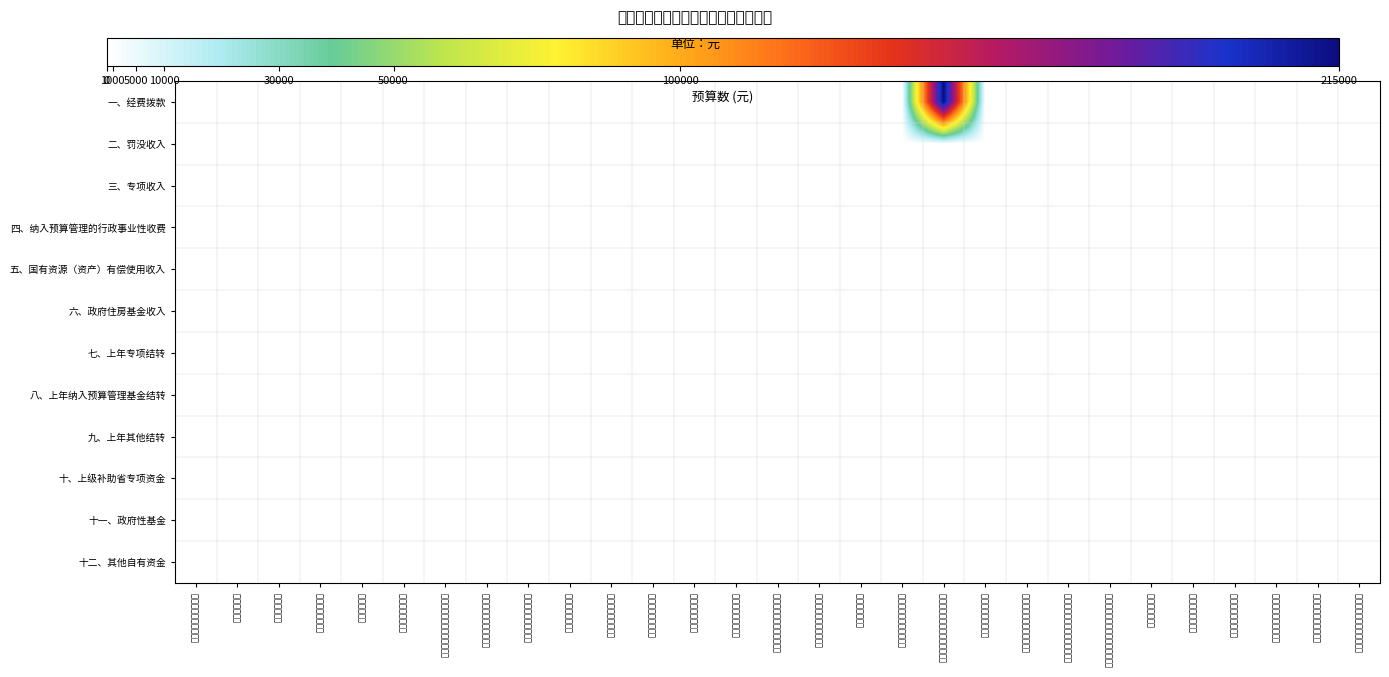

Which series has the largest total across all categories?

一、经费拨款